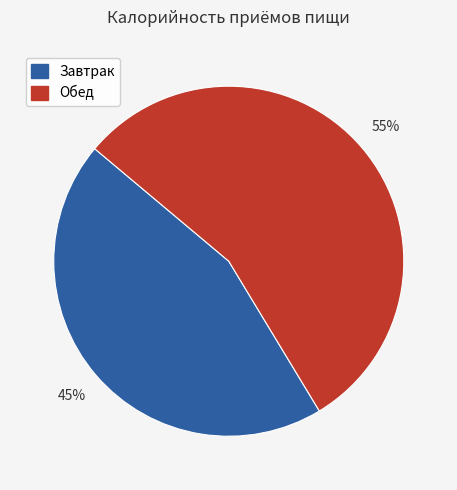

The Обед slice represents 50% of the pie. True or false?

False